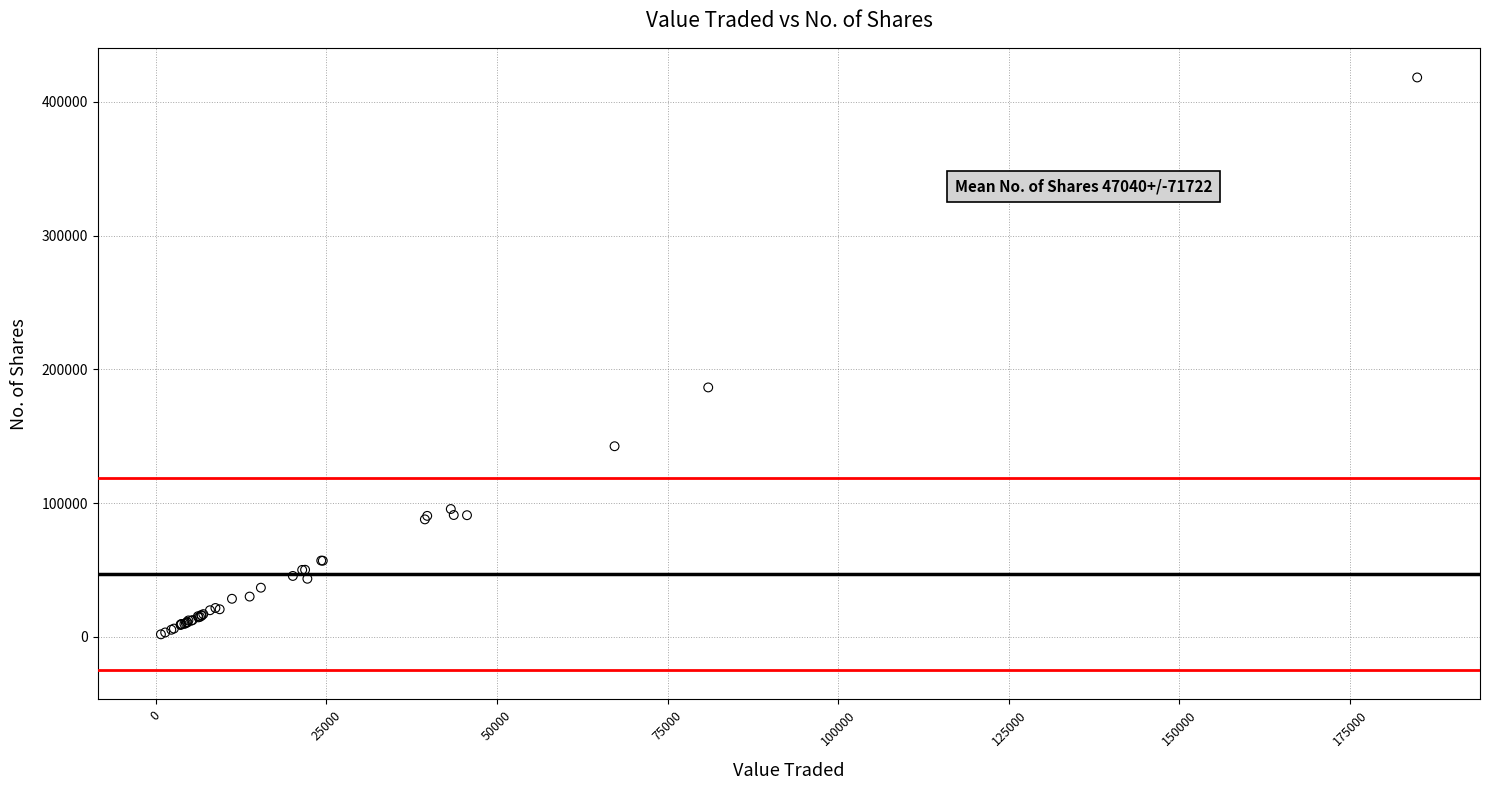

What Y value in the scatter plot is closest to 210103?

186522